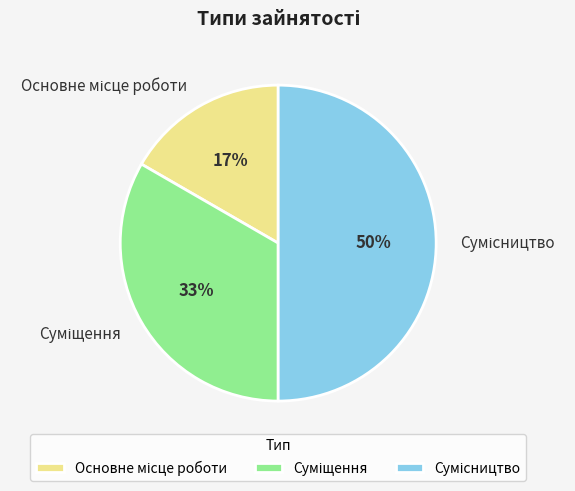

To the nearest percent, what is the average slice percentage?

33%